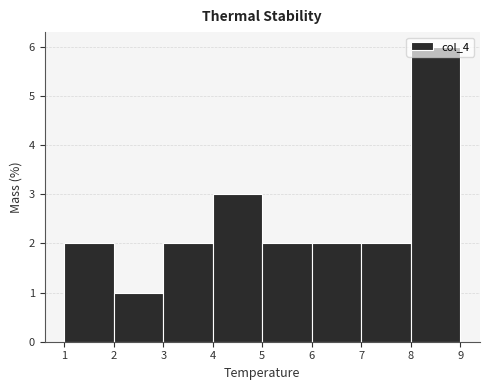

Reading left to right, transcribe this chart: for each bar, give the range it covers on the x-axis and its height. The values are not printed on the chart, so give them approximately, as read against the axis.

1 to 2: 2
2 to 3: 1
3 to 4: 2
4 to 5: 3
5 to 6: 2
6 to 7: 2
7 to 8: 2
8 to 9: 6